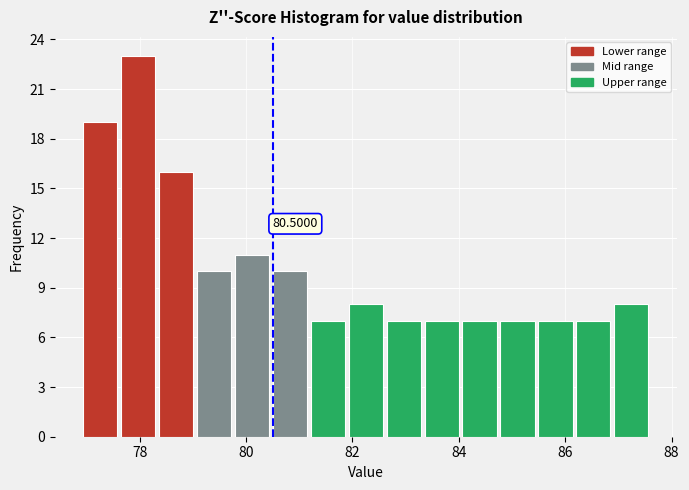

Read against the x-axis, roughly where is the centre of the tallest bar?

78.0